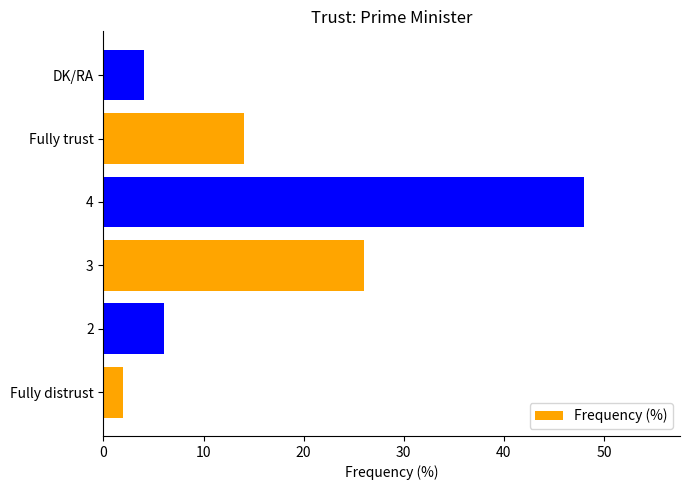

List the labels in order of value, largest first.

4, 3, Fully trust, 2, DK/RA, Fully distrust